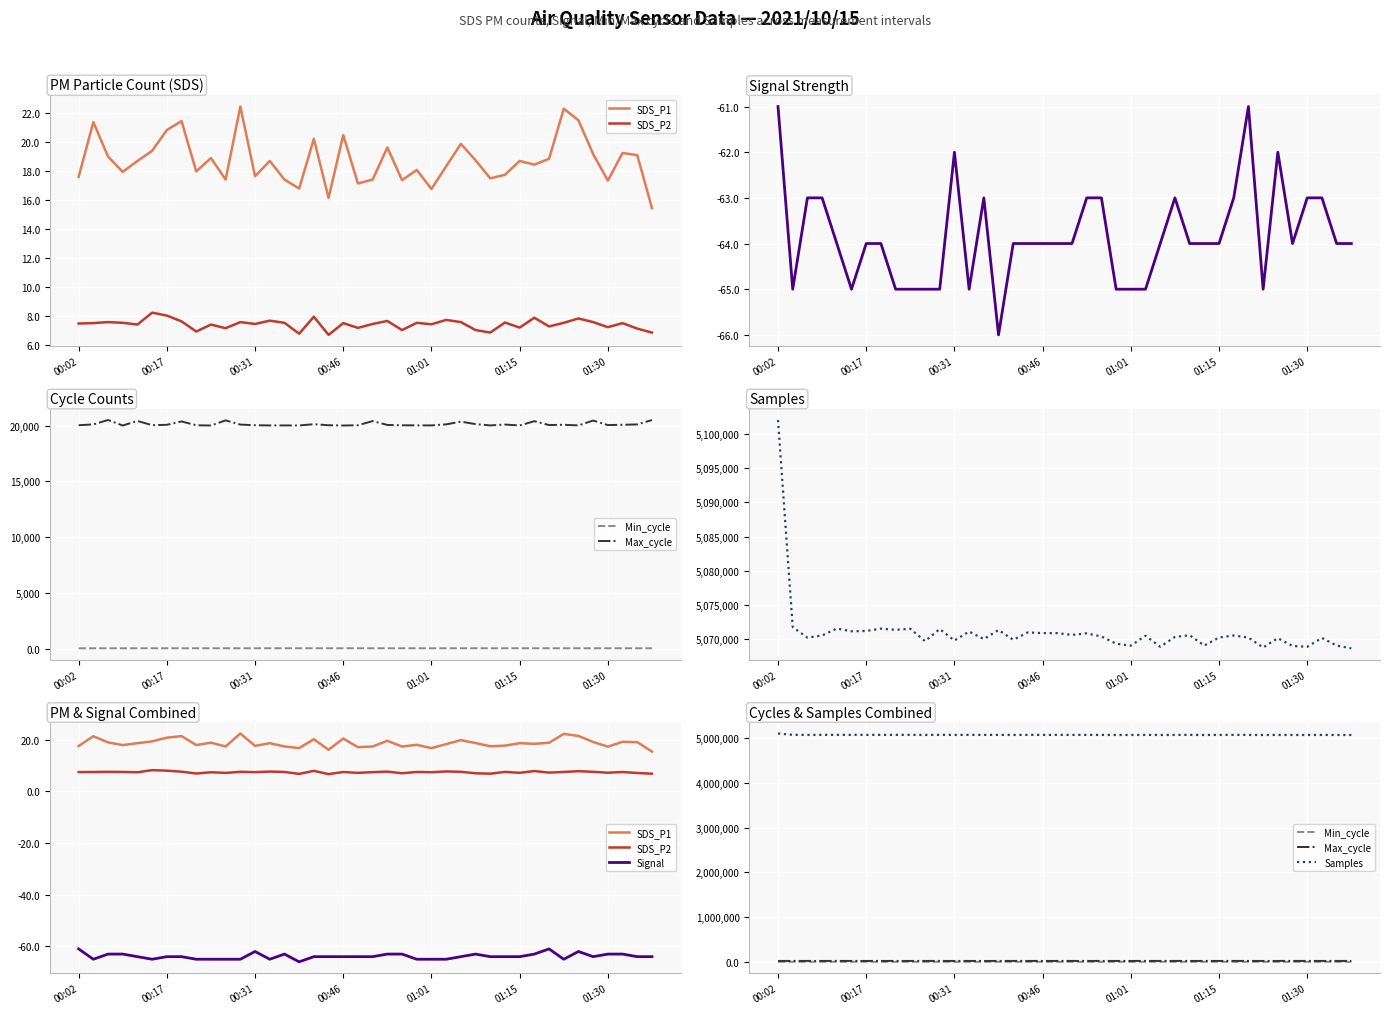

How many lines are shown in the chart?

6